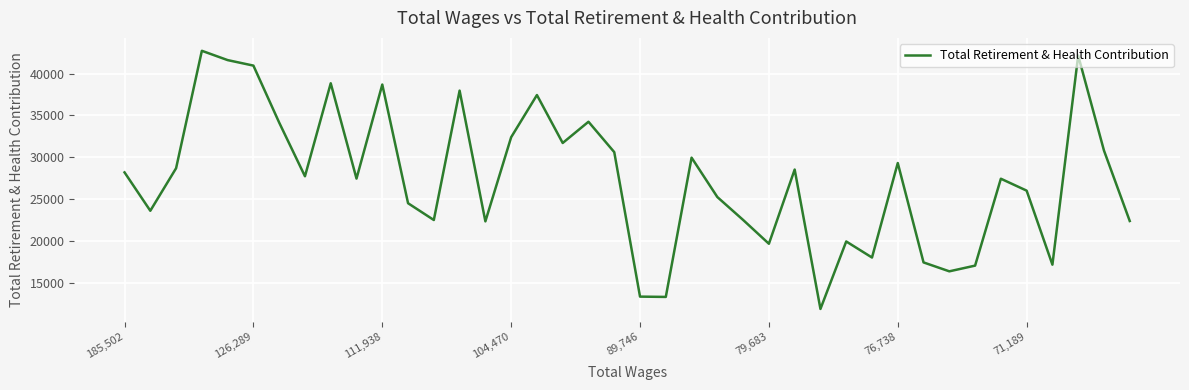

What is the greatest value displayed?

42717